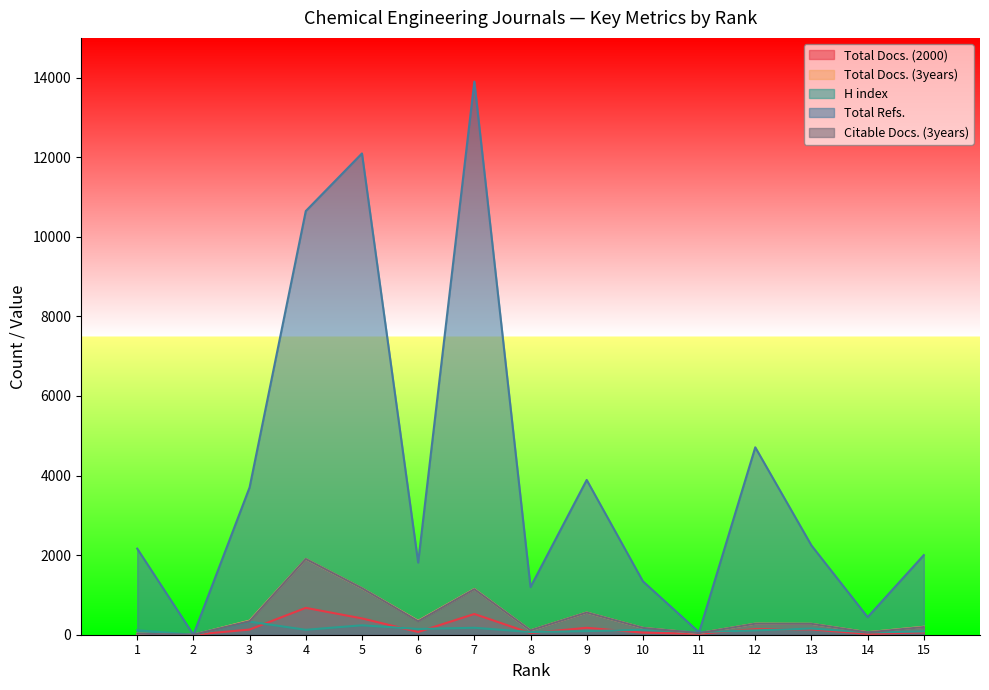

How many lines are shown in the chart?

5